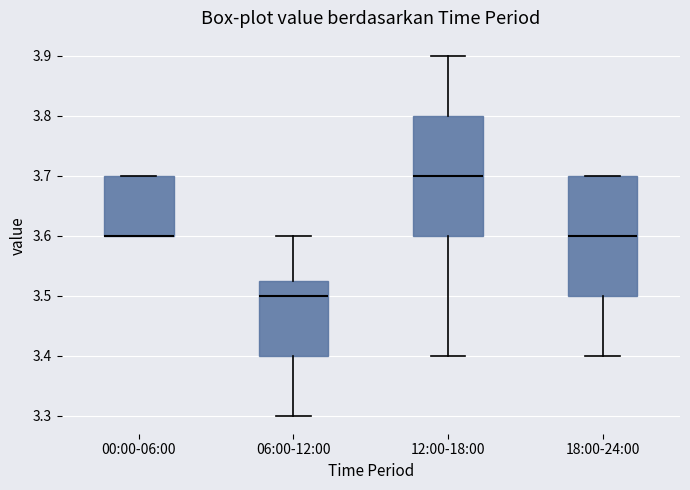

Where is the lower edge of the box for 06:00-12:00 on the y-axis? The values are not printed on the chart, so give them approximately, as read against the axis.

3.40